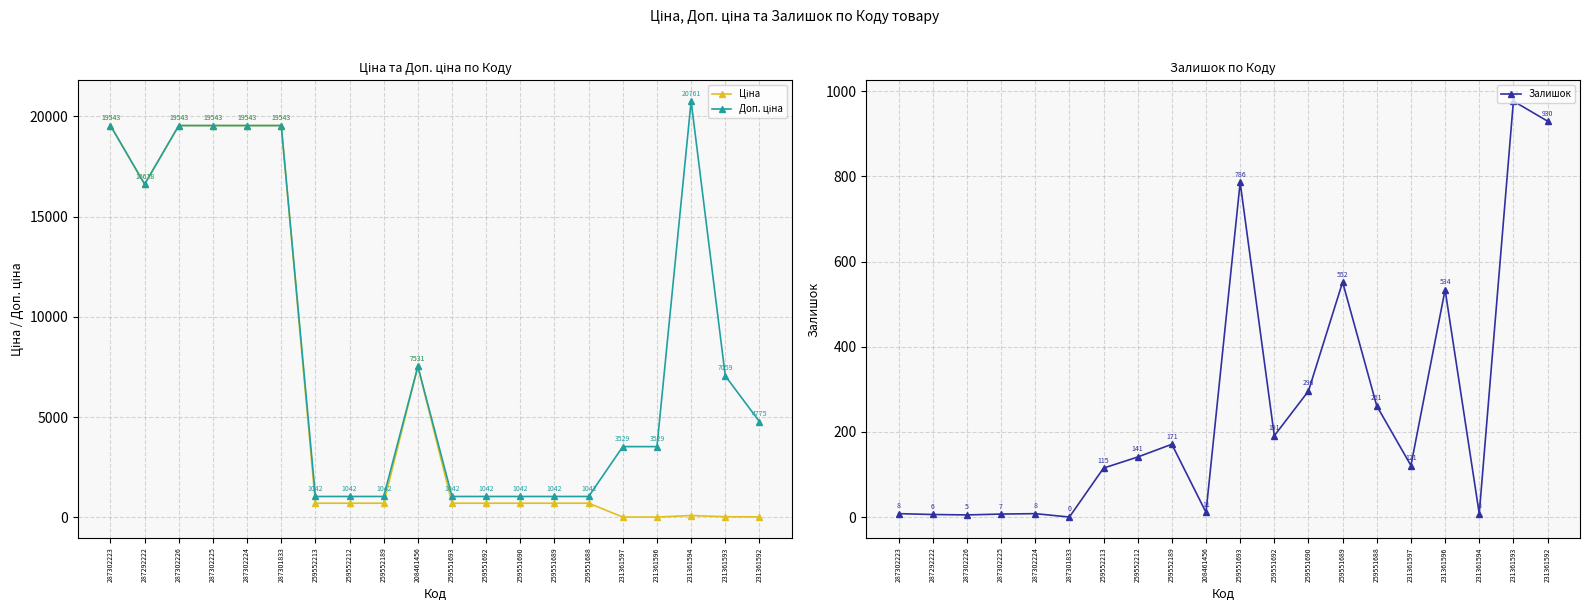

Which category has the lowest value in the Залишок series?

287301833